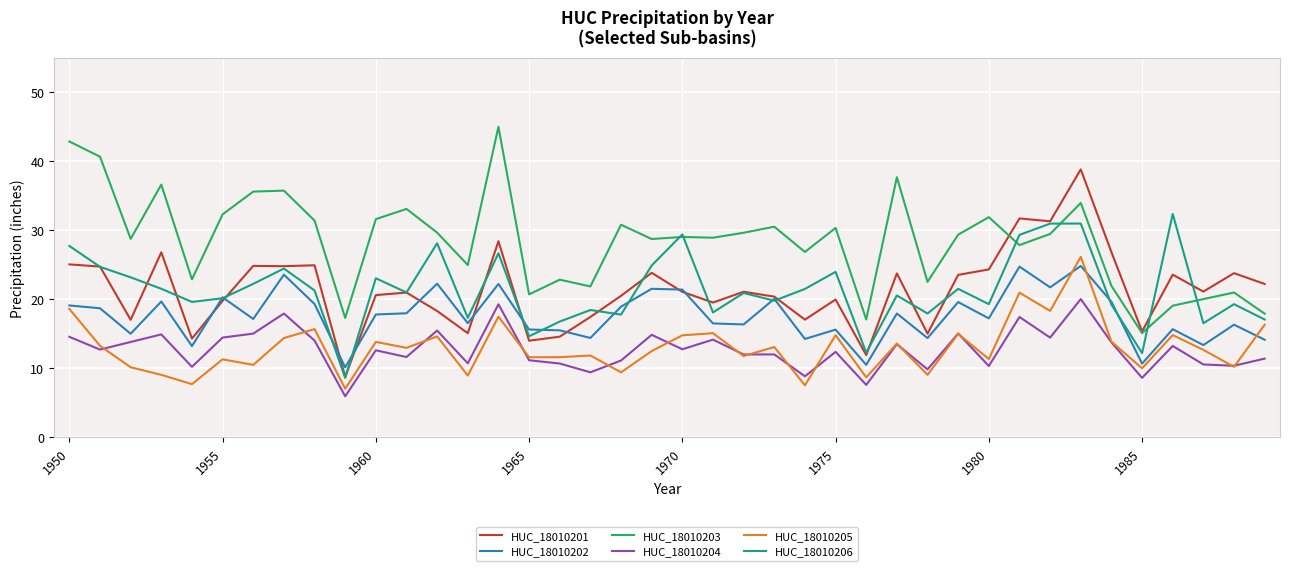

Which series has the largest total across all categories?

HUC_18010203